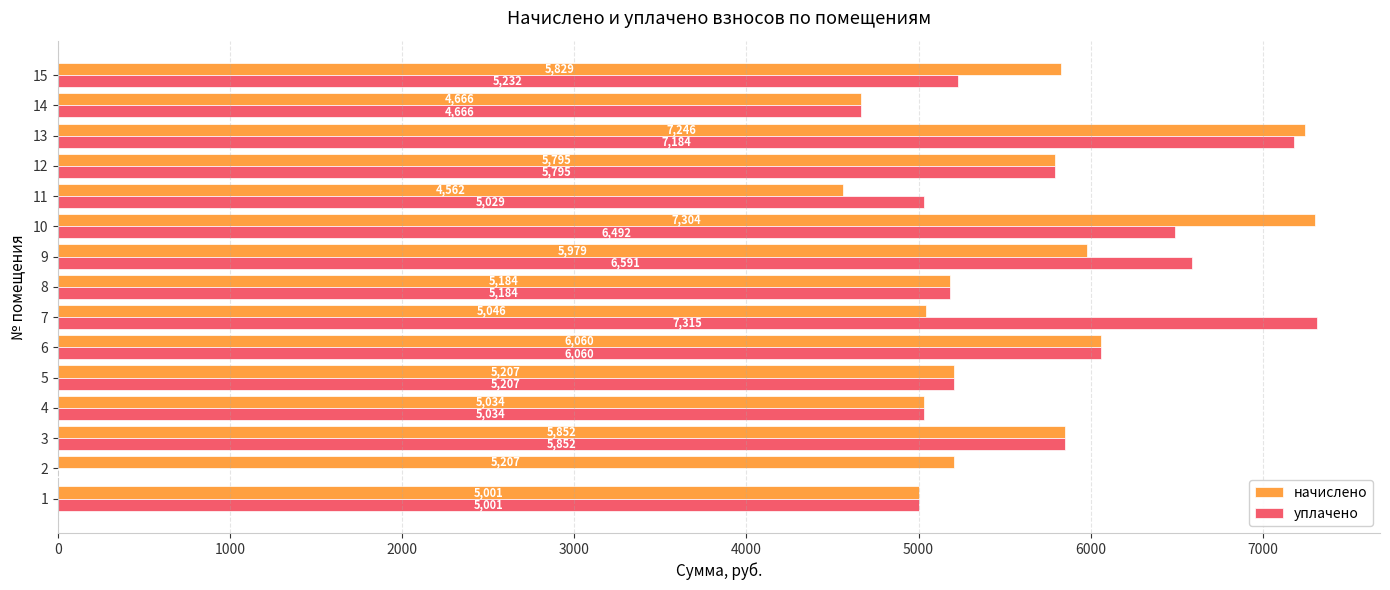

How many series are shown in this chart?

2